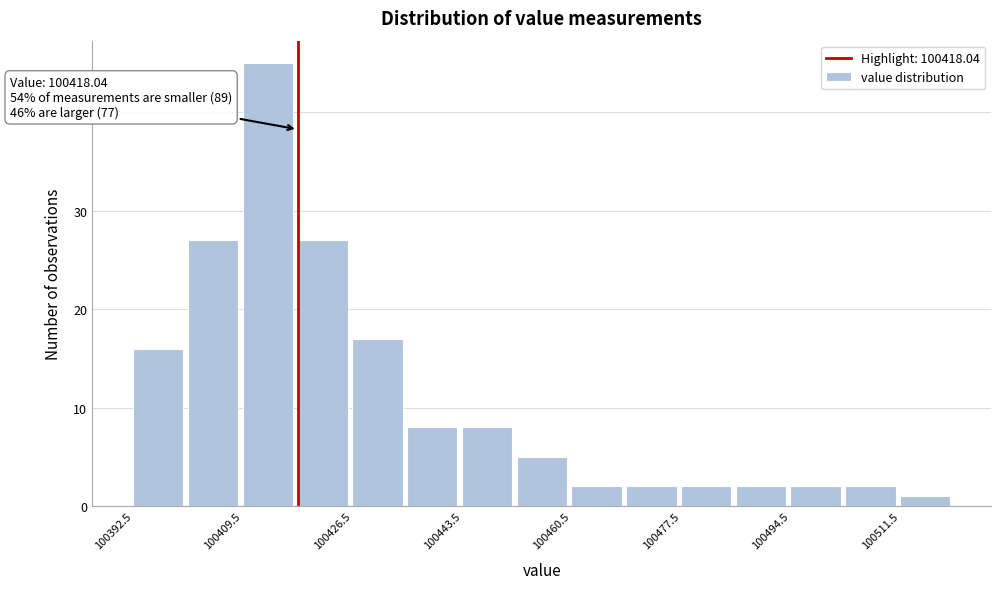

Over which range of the x-axis is the bar tallest?

100409.5 to 100418.0